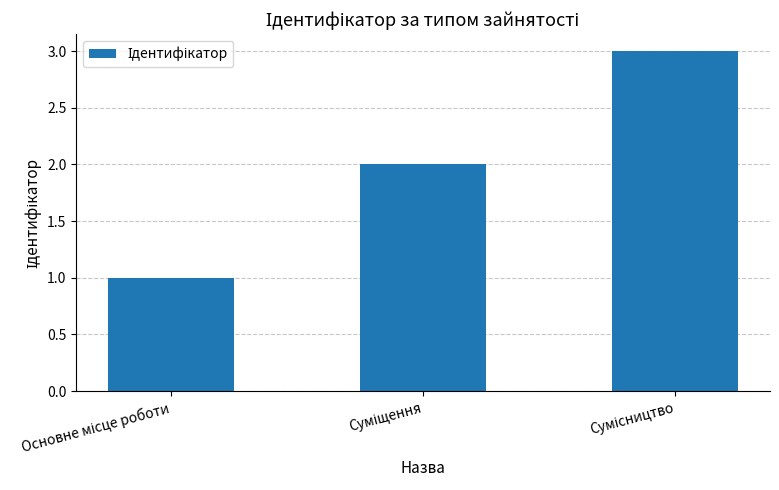

What is the maximum value shown in the chart?

3